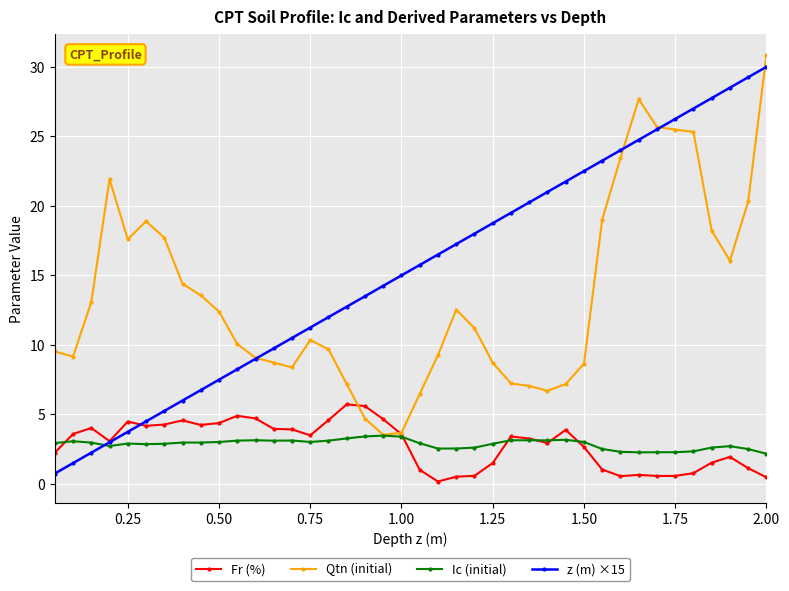

How many data points in Qtn (initial) are less than 11?

20